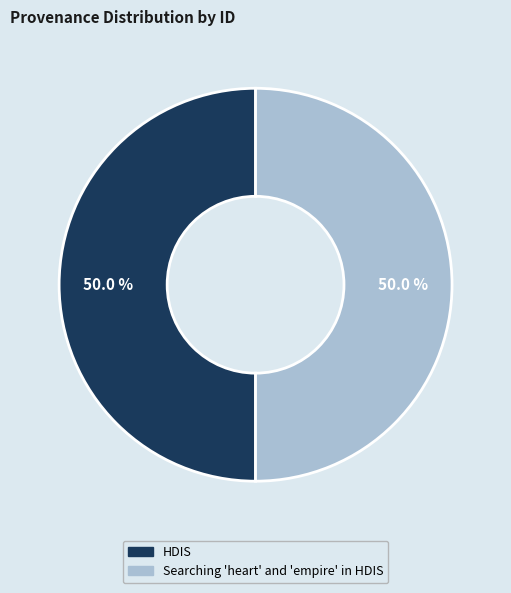

Approximately how many times larger is the value at Searching 'heart' and 'empire' in HDIS compared to HDIS?

1.0